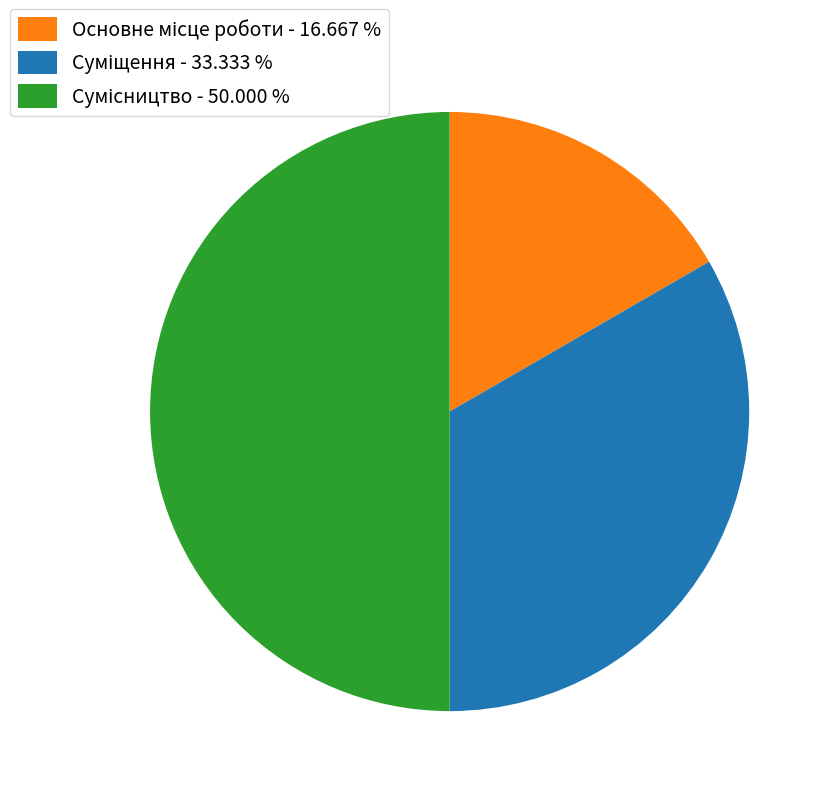

How many segments does this pie chart have?

3